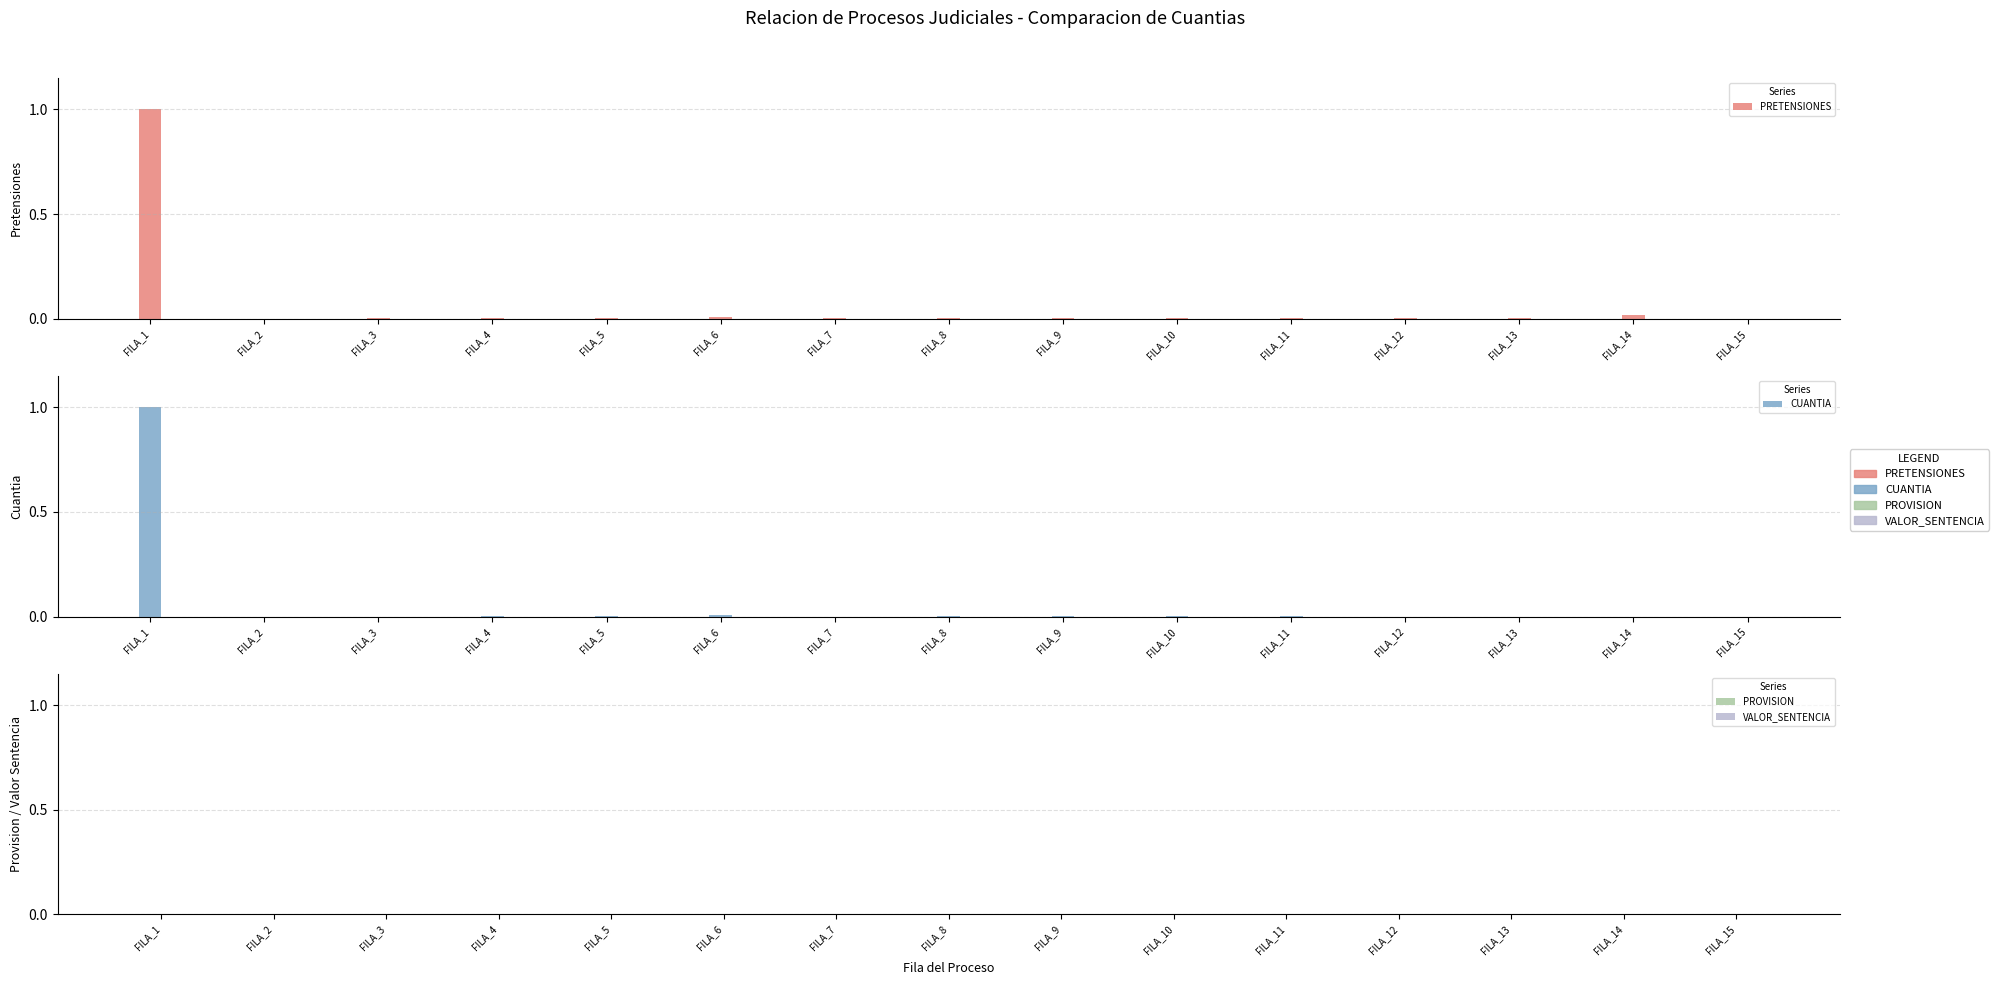

Which category has the lowest value across all series?

FILA_2